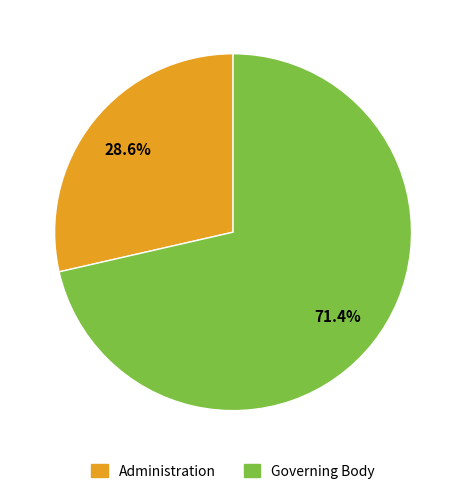

Is it true that Governing Body is 71% of the pie?

True